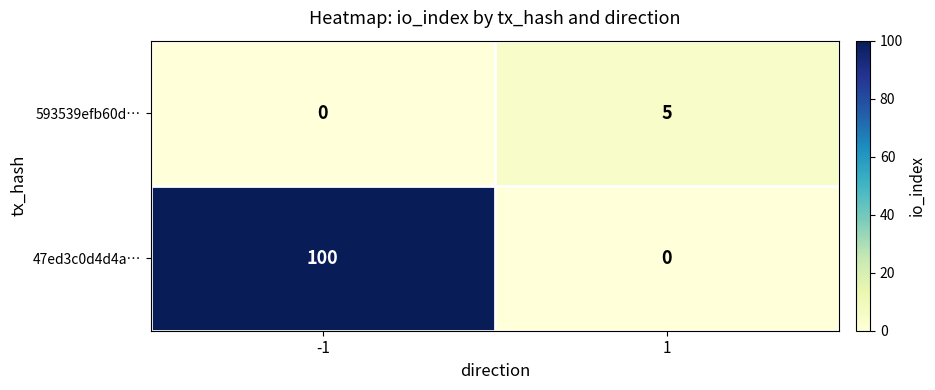

What is the spread (max minus min) of values at 1?

5